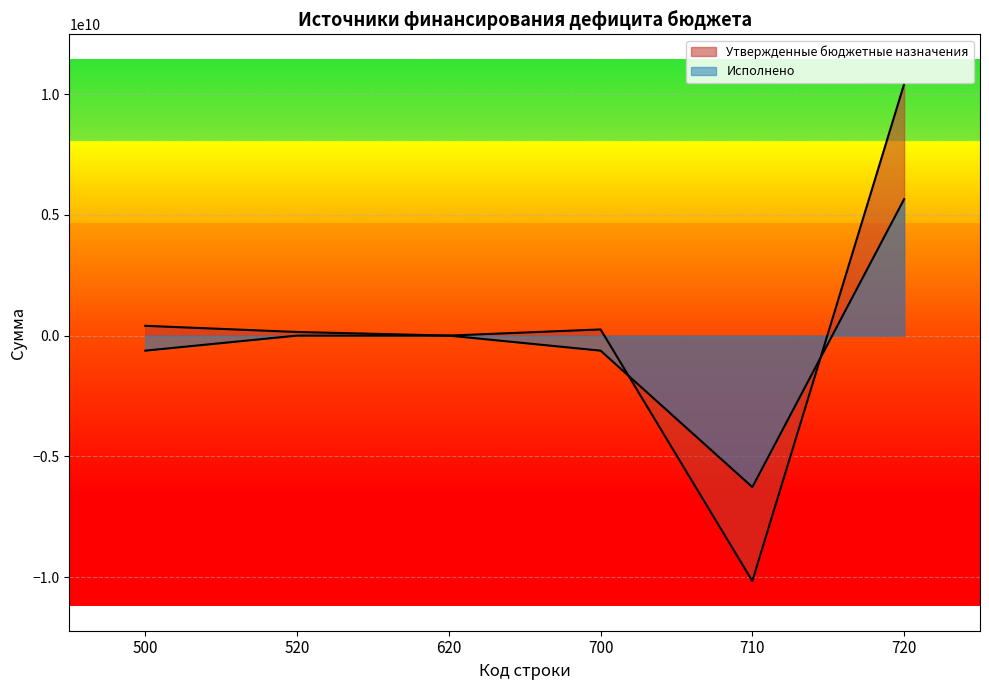

What is the total value across all series at 500?

-218044049.1